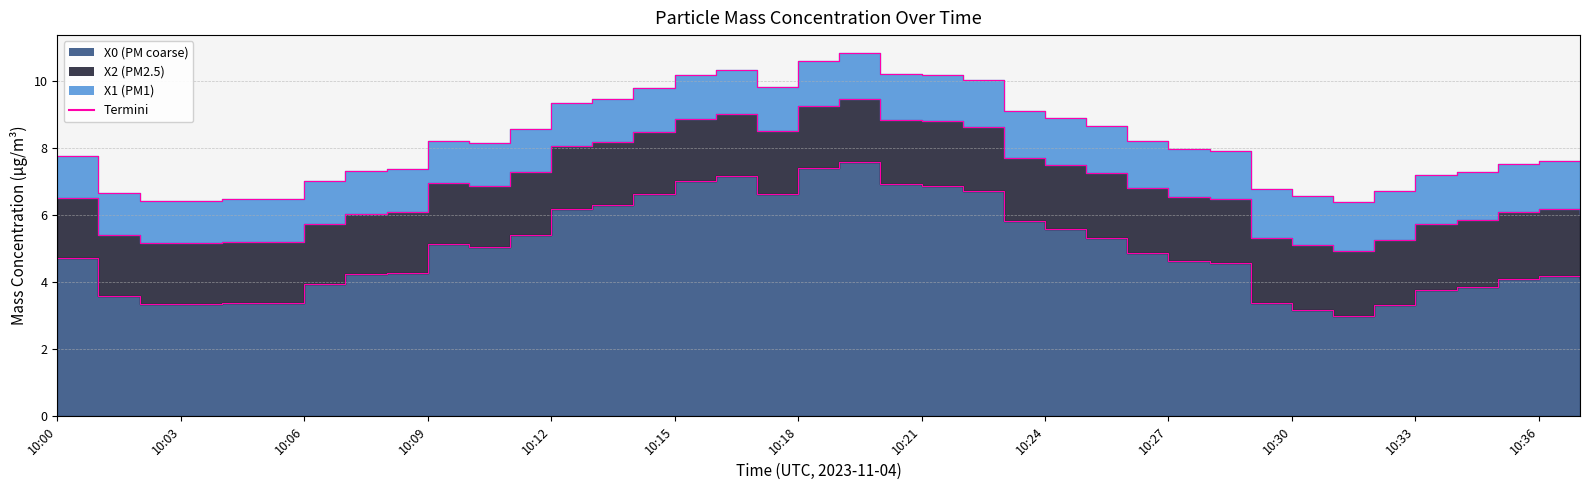

Reading right to left, transcribe all the data shown in this chart.

X0 (PM coarse): 10:37=4.1	10:36=4.2	10:35=4.1	10:34=3.9	10:33=3.8	10:32=3.3	10:31=3.0	10:30=3.2	10:29=3.4	10:28=4.6	10:27=4.6	10:26=4.9	10:25=5.3	10:24=5.6	10:23=5.8	10:22=6.7	10:21=6.9	10:20=6.9	10:19=7.6	10:18=7.4	10:17=6.6	10:16=7.2	10:15=7.0	10:14=6.6	10:13=6.3	10:12=6.2	10:11=5.4	10:10=5.1	10:09=5.1	10:08=4.3	10:07=4.2	10:06=4.0	10:05=3.4	10:04=3.4	10:03=3.3	10:02=3.3	10:01=3.6	10:00=4.7
X2 (PM2.5): 10:37=1.9	10:36=2.0	10:35=2.0	10:34=2.0	10:33=2.0	10:32=1.9	10:31=1.9	10:30=1.9	10:29=1.9	10:28=1.9	10:27=1.9	10:26=1.9	10:25=1.9	10:24=1.9	10:23=1.9	10:22=1.9	10:21=1.9	10:20=1.9	10:19=1.9	10:18=1.9	10:17=1.9	10:16=1.9	10:15=1.9	10:14=1.9	10:13=1.9	10:12=1.9	10:11=1.9	10:10=1.8	10:09=1.8	10:08=1.8	10:07=1.8	10:06=1.8	10:05=1.8	10:04=1.8	10:03=1.8	10:02=1.8	10:01=1.8	10:00=1.8
X1 (PM1): 10:37=1.4	10:36=1.4	10:35=1.4	10:34=1.4	10:33=1.4	10:32=1.4	10:31=1.5	10:30=1.4	10:29=1.4	10:28=1.4	10:27=1.4	10:26=1.4	10:25=1.4	10:24=1.4	10:23=1.4	10:22=1.4	10:21=1.4	10:20=1.4	10:19=1.4	10:18=1.3	10:17=1.3	10:16=1.3	10:15=1.3	10:14=1.3	10:13=1.3	10:12=1.3	10:11=1.3	10:10=1.3	10:09=1.3	10:08=1.3	10:07=1.3	10:06=1.3	10:05=1.3	10:04=1.3	10:03=1.3	10:02=1.3	10:01=1.3	10:00=1.2